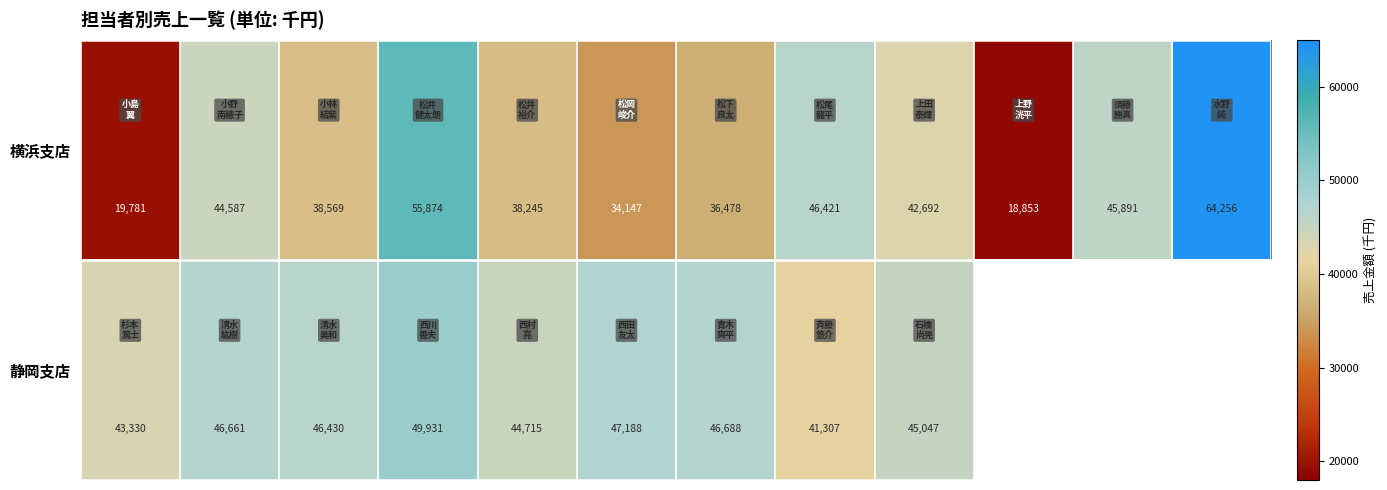

How many series are shown in this chart?

2